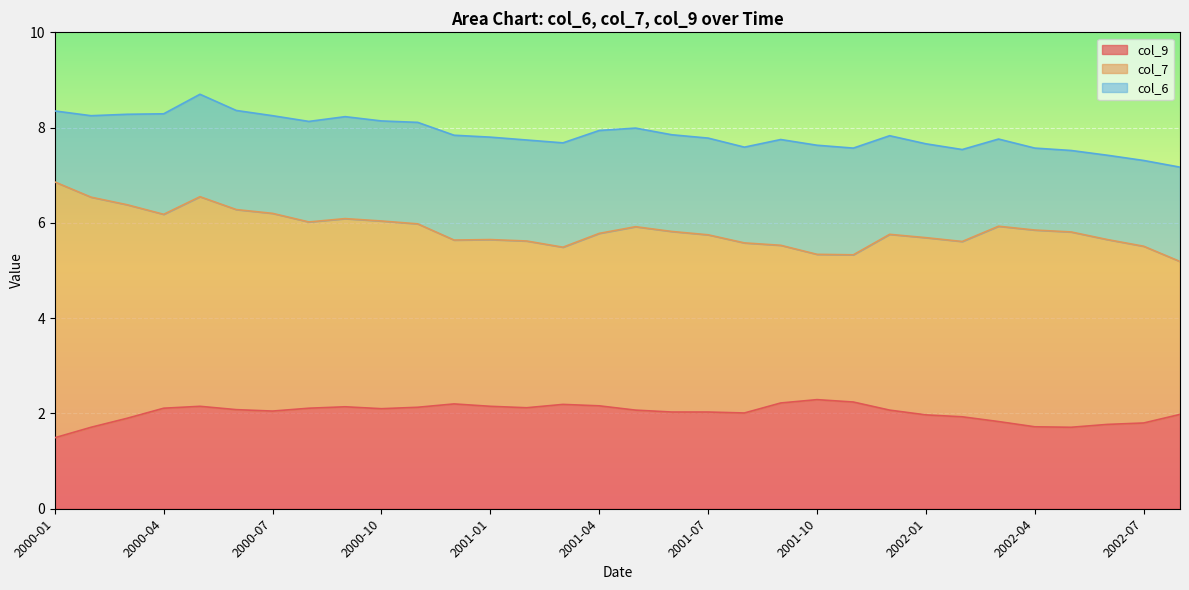

What are all the series names shown in the legend?

col_9, col_7, col_6